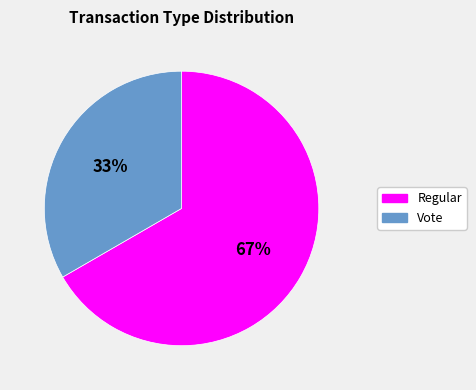

Do Regular and Vote together represent more than half of the pie?

Yes